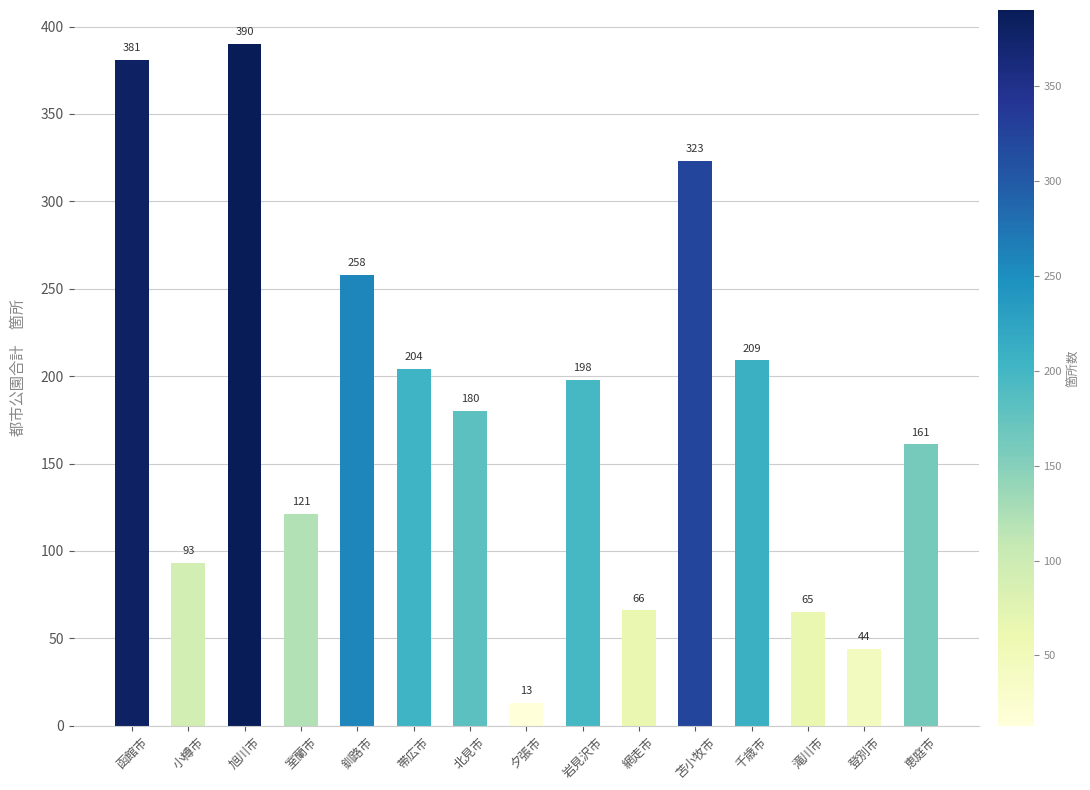

Rank the categories by value from lowest to highest.

夕張市, 登別市, 滝川市, 網走市, 小樽市, 室蘭市, 恵庭市, 北見市, 岩見沢市, 帯広市, 千歳市, 釧路市, 苫小牧市, 函館市, 旭川市